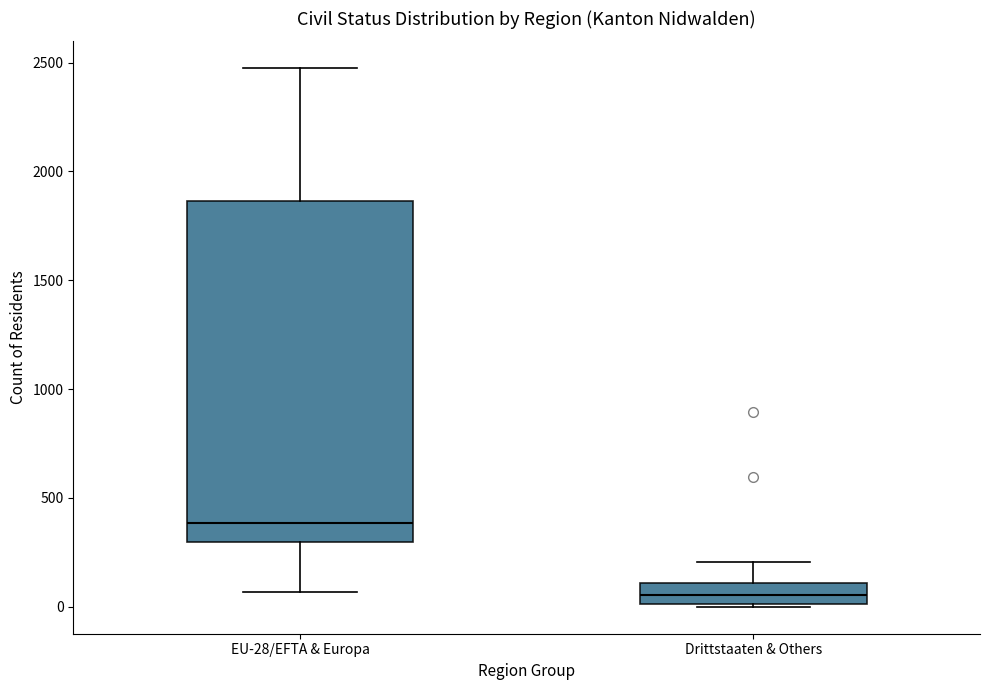

Which box has the highest median line?

EU-28/EFTA & Europa